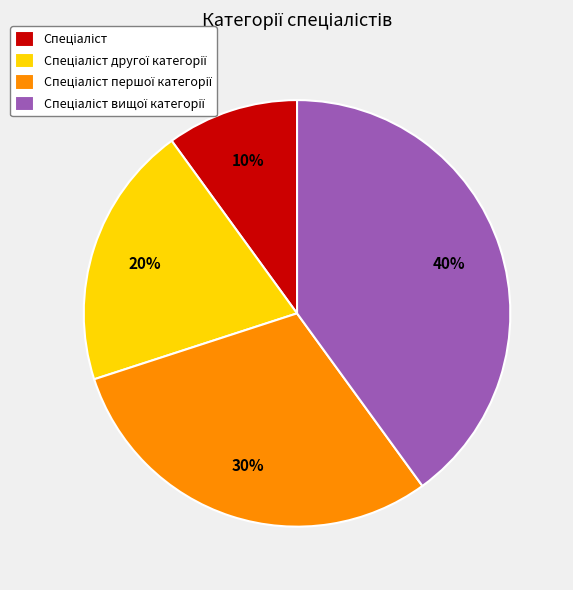

To the nearest percent, what is the average slice percentage?

25%